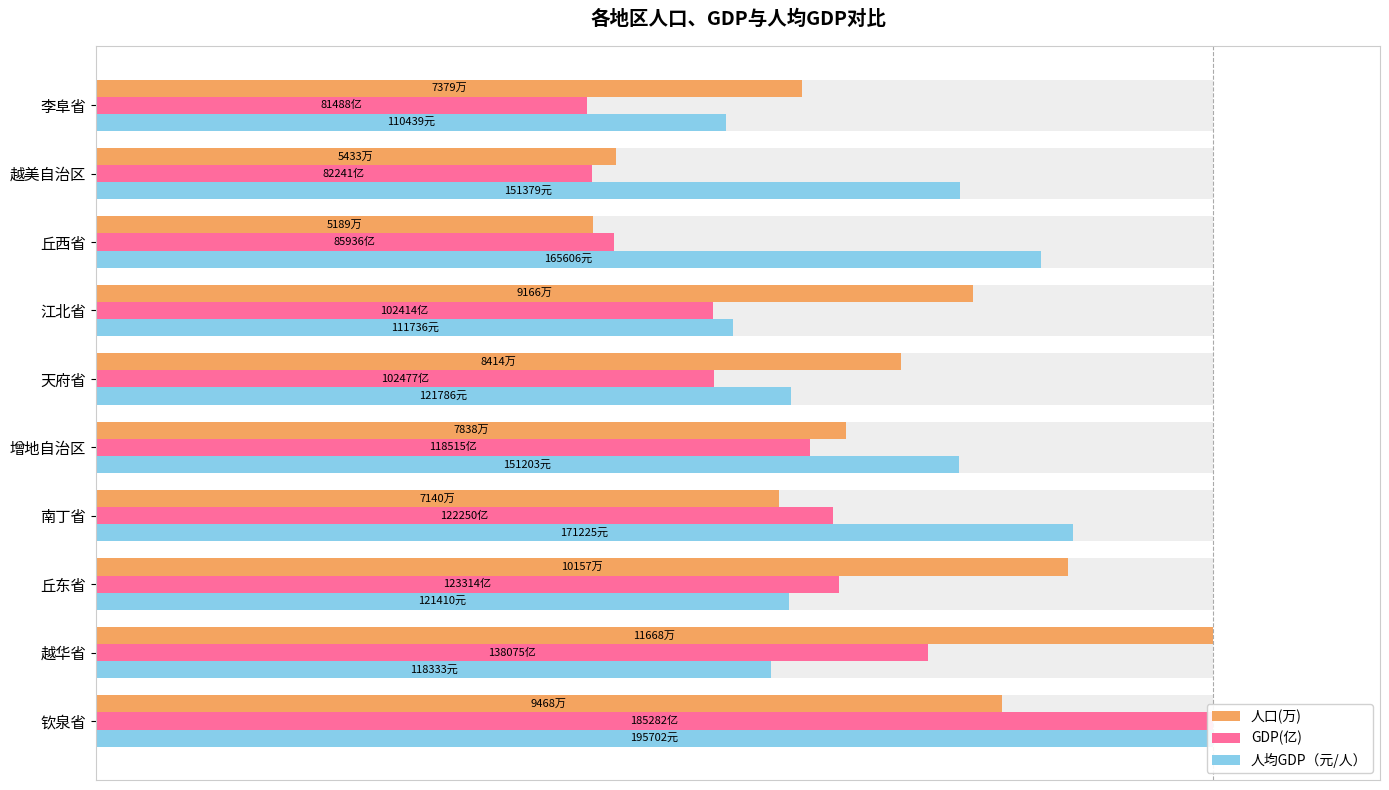

What is the approximate value of 人均GDP（元/人） at 增地自治区?

77.3